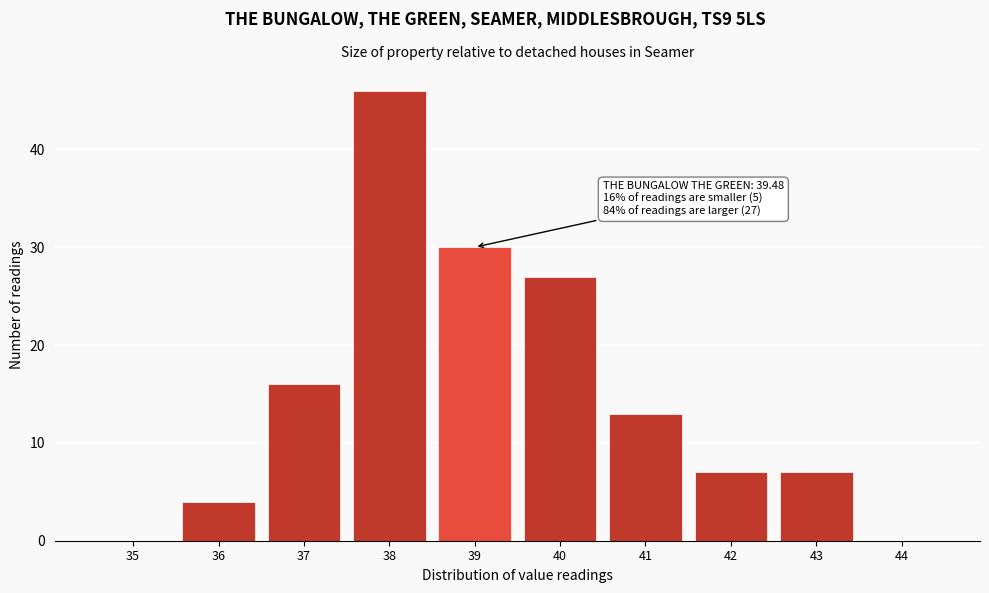

Reading left to right, extract all data points from this chart.

35=0	36=4	37=16	38=46	39=30	40=27	41=13	42=7	43=7	44=0